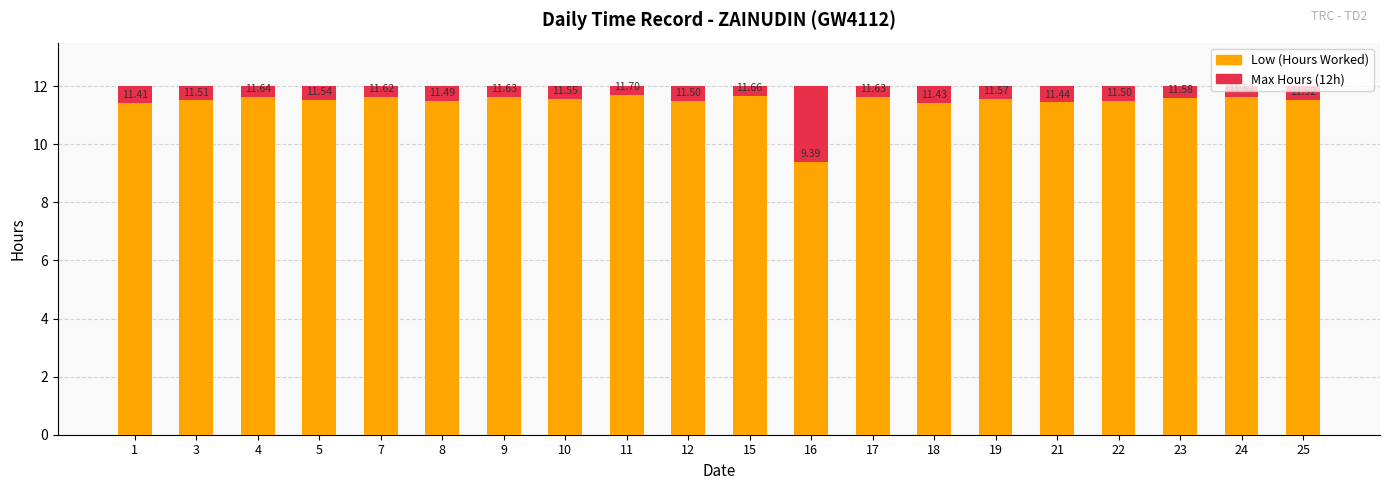

What is the sum of the Max Hours (12h) values at 10 and 15?

24.0